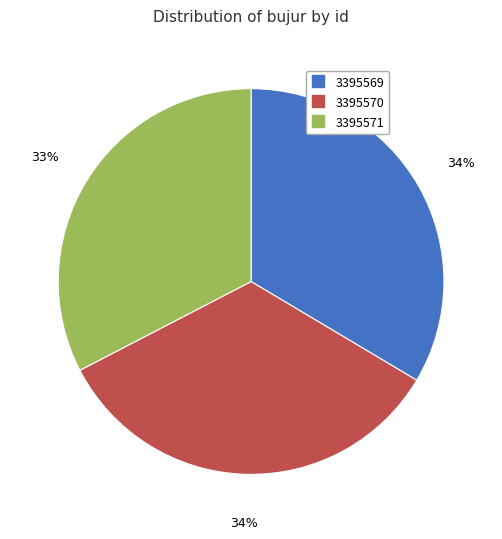

What is the smallest slice in the pie chart?

3395571